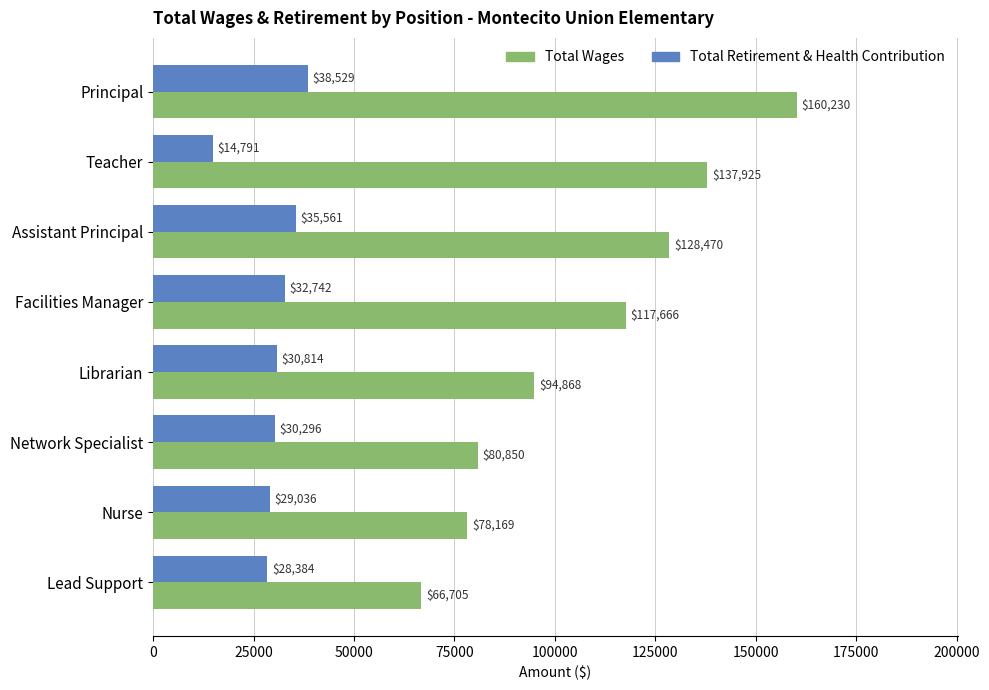

Is it true that Total Wages equals 128470 at Assistant Principal?

True